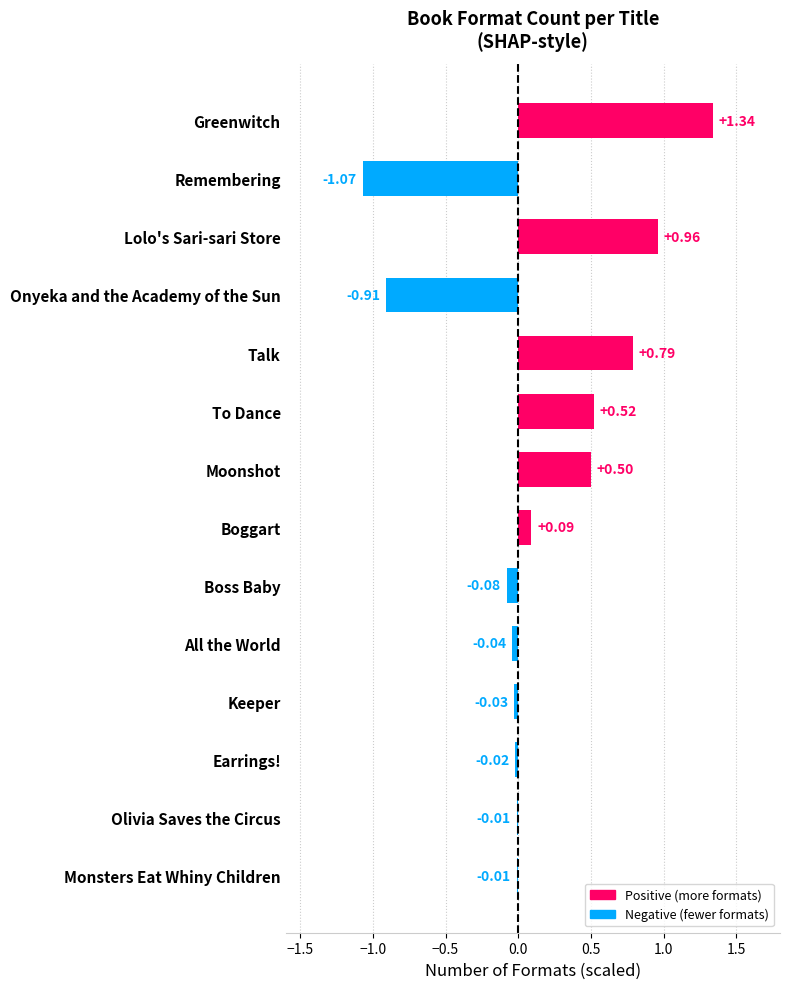

Between Earrings! and Onyeka and the Academy of the Sun, which is larger?

Earrings!